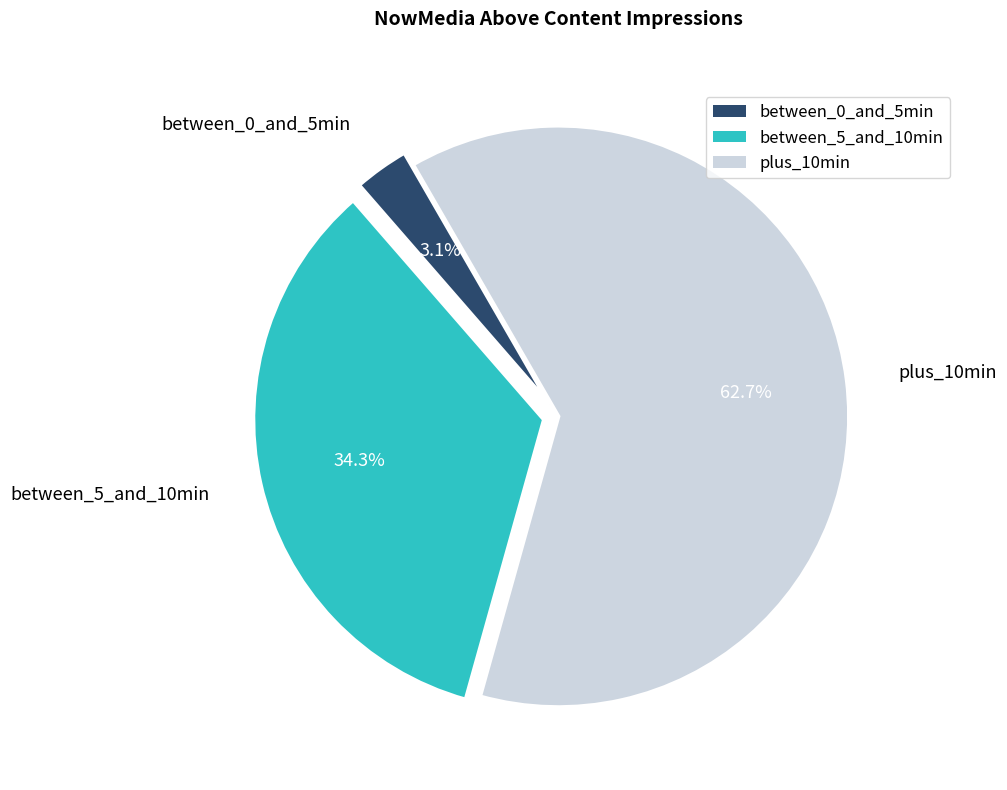

How much of the chart is everything except between_0_and_5min?

96.9%